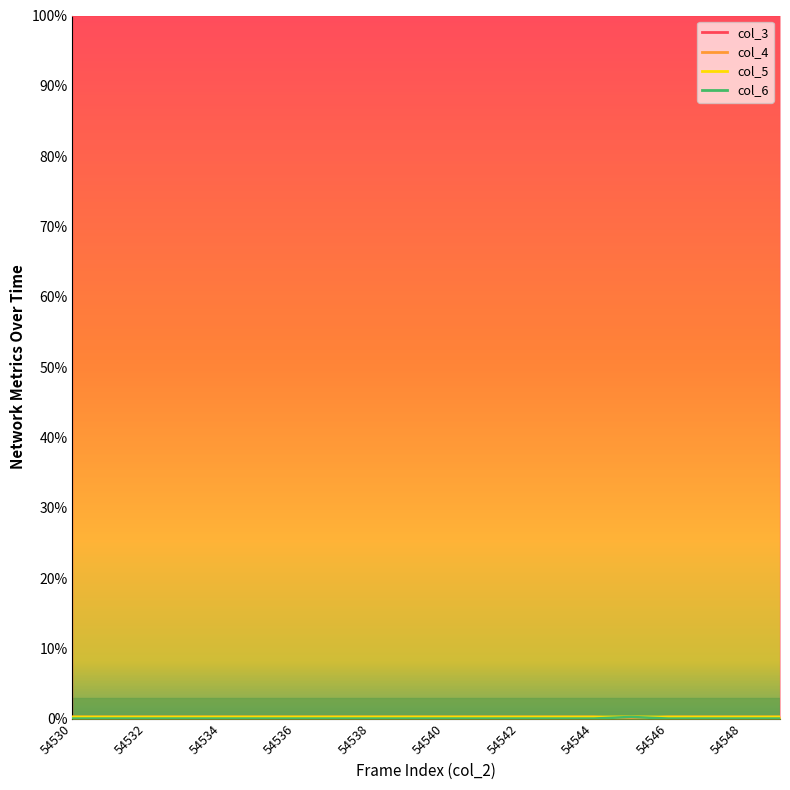

What is the highest value of the col_4 series?

0.3